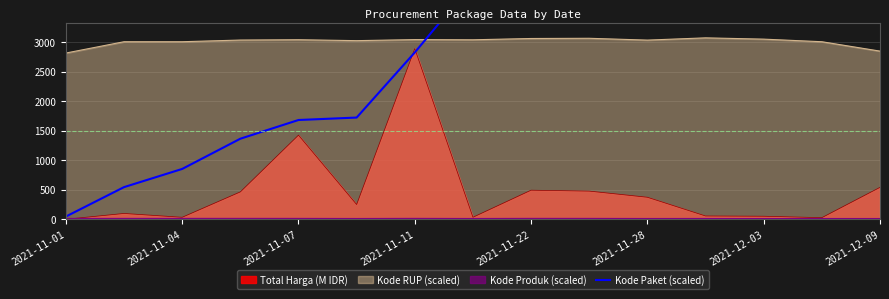

Does the chart have visible grid lines?

Yes